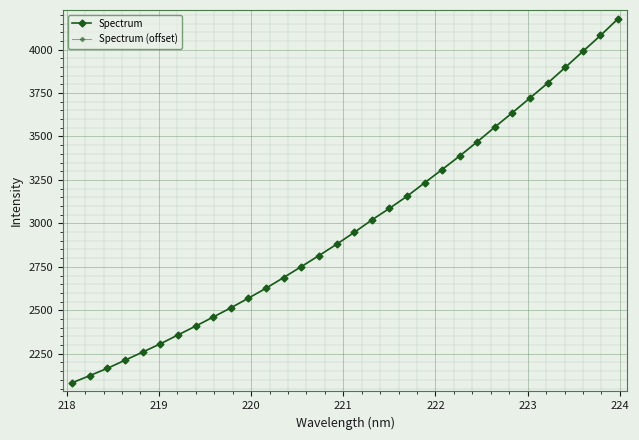

How many values in the Spectrum (offset) series are below 2946?

16